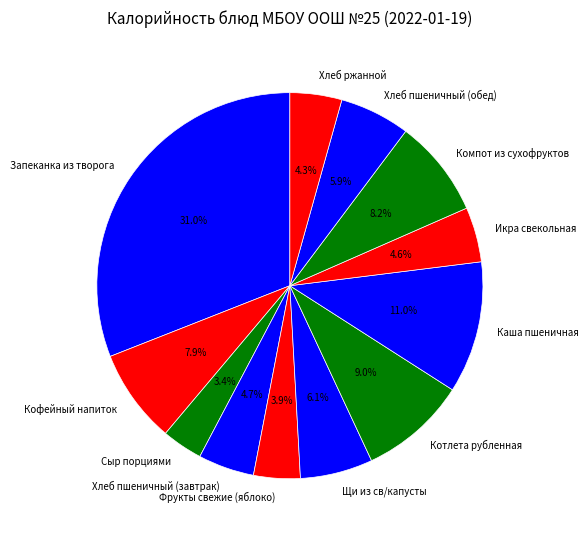

The Компот из сухофруктов slice represents 17% of the pie. True or false?

False